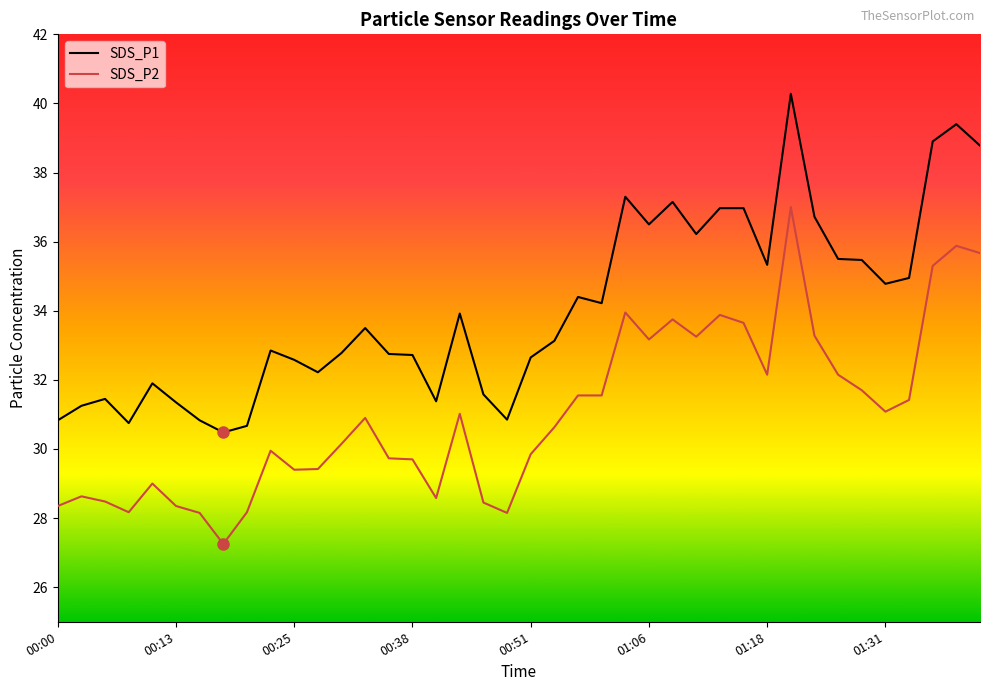

Does the chart display data point markers on the line(s)?

No